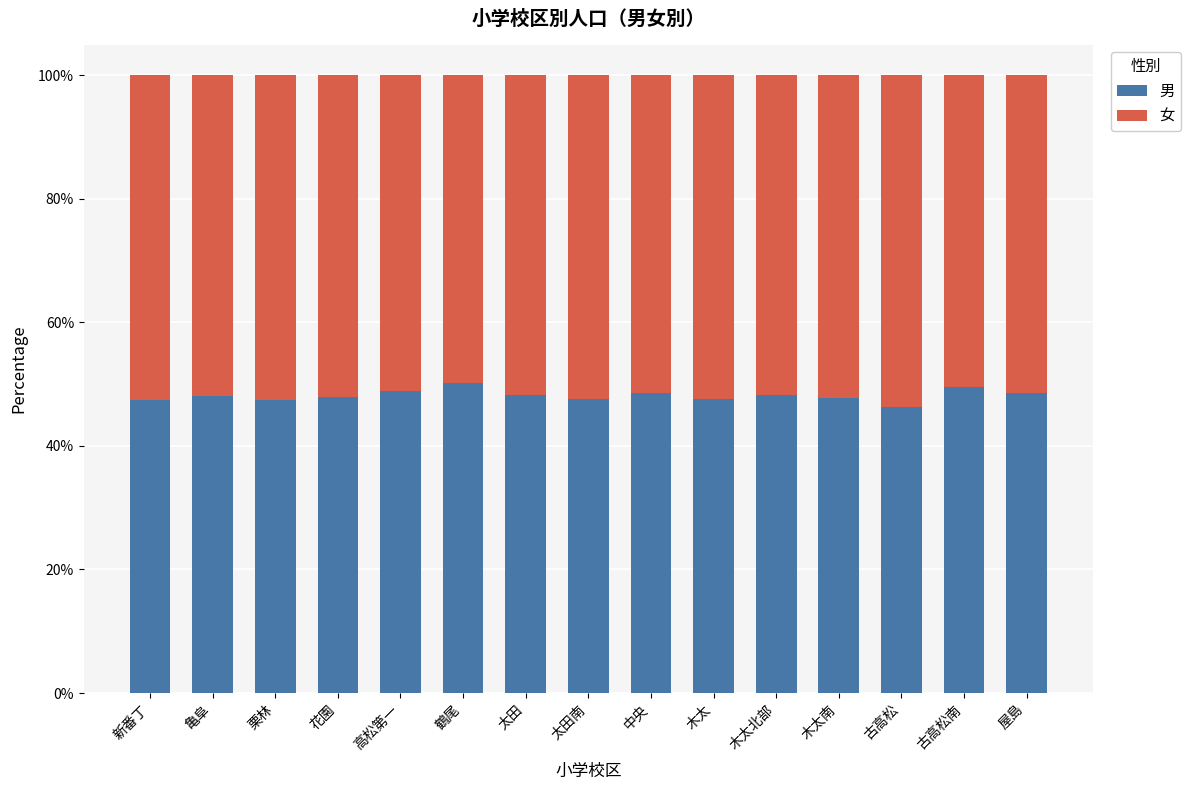

True or false: 男 has a value of 66.3 at 木太.

False